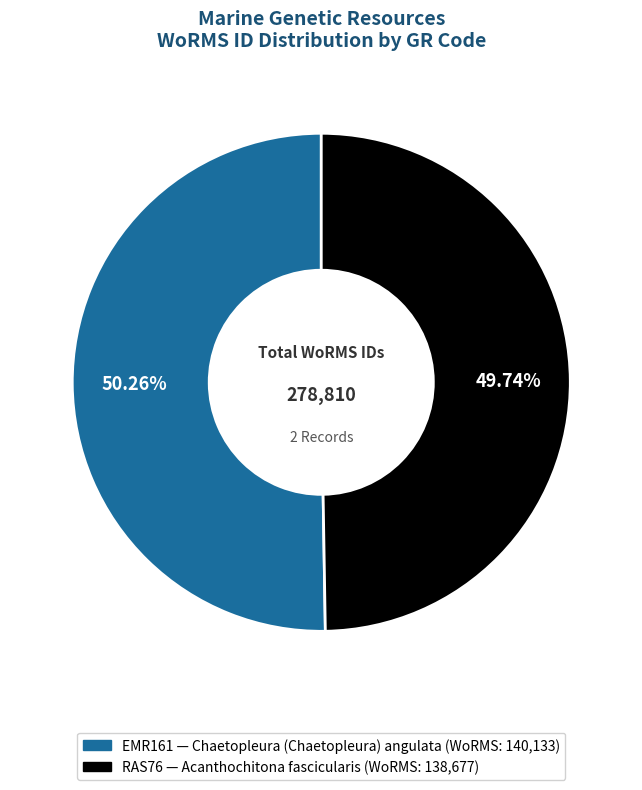

To the nearest percent, what is the difference between the largest and smallest slice percentages?

1%